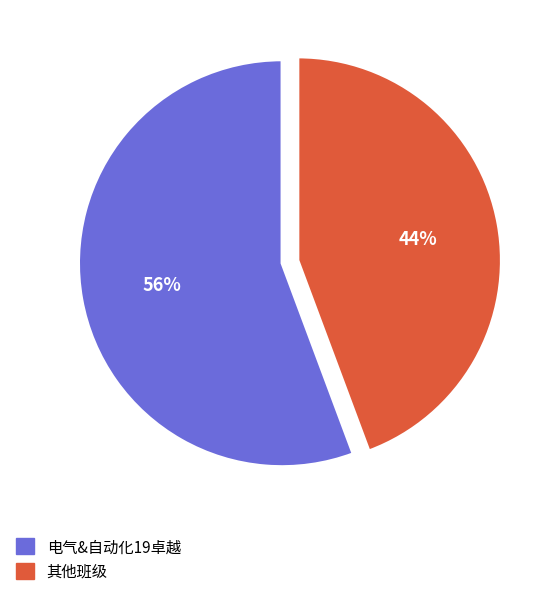

Is there any slice that represents more than half of the pie?

Yes